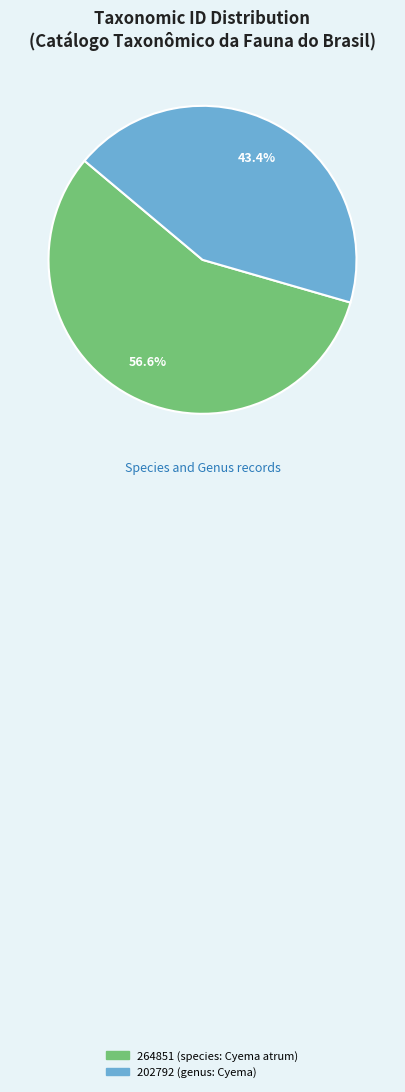

To the nearest percent, what is the difference between the largest and smallest slice percentages?

13%